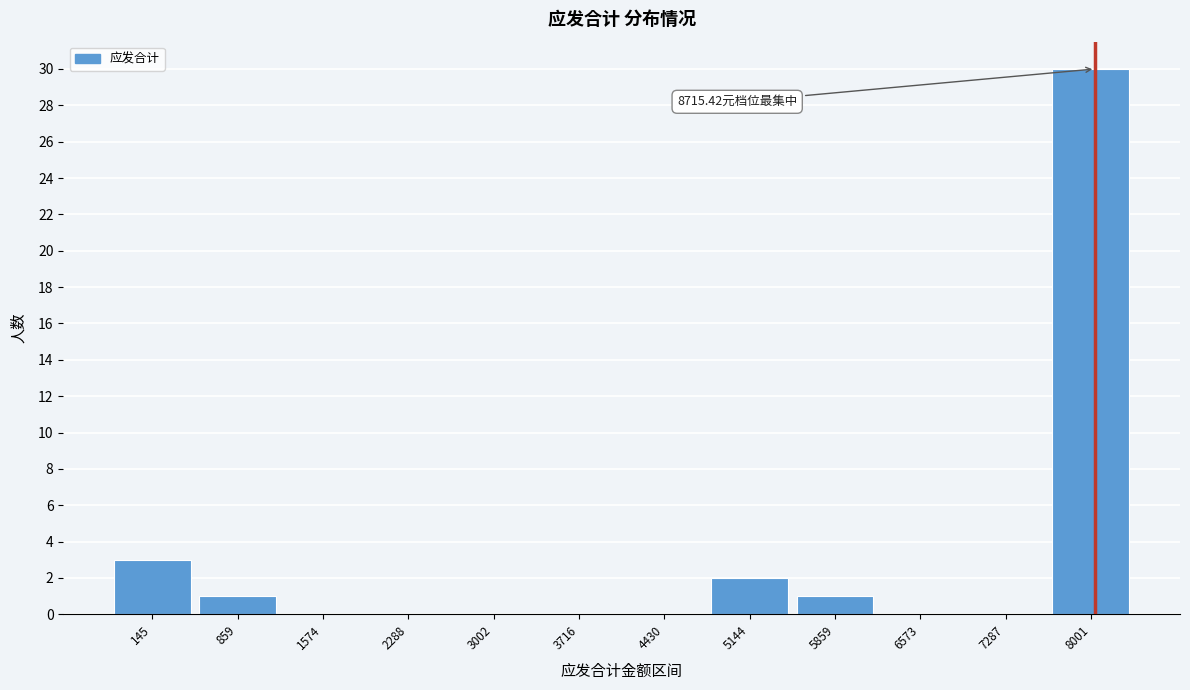

What is the sum of all values?

37